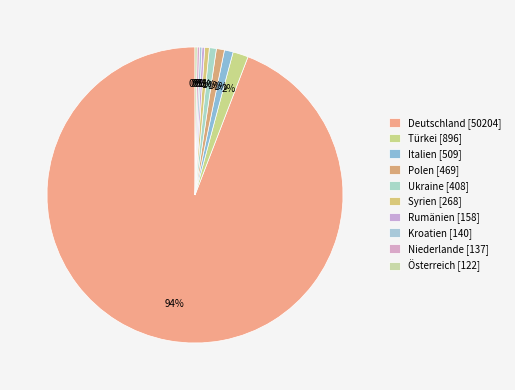

Does any single category account for the majority?

Yes